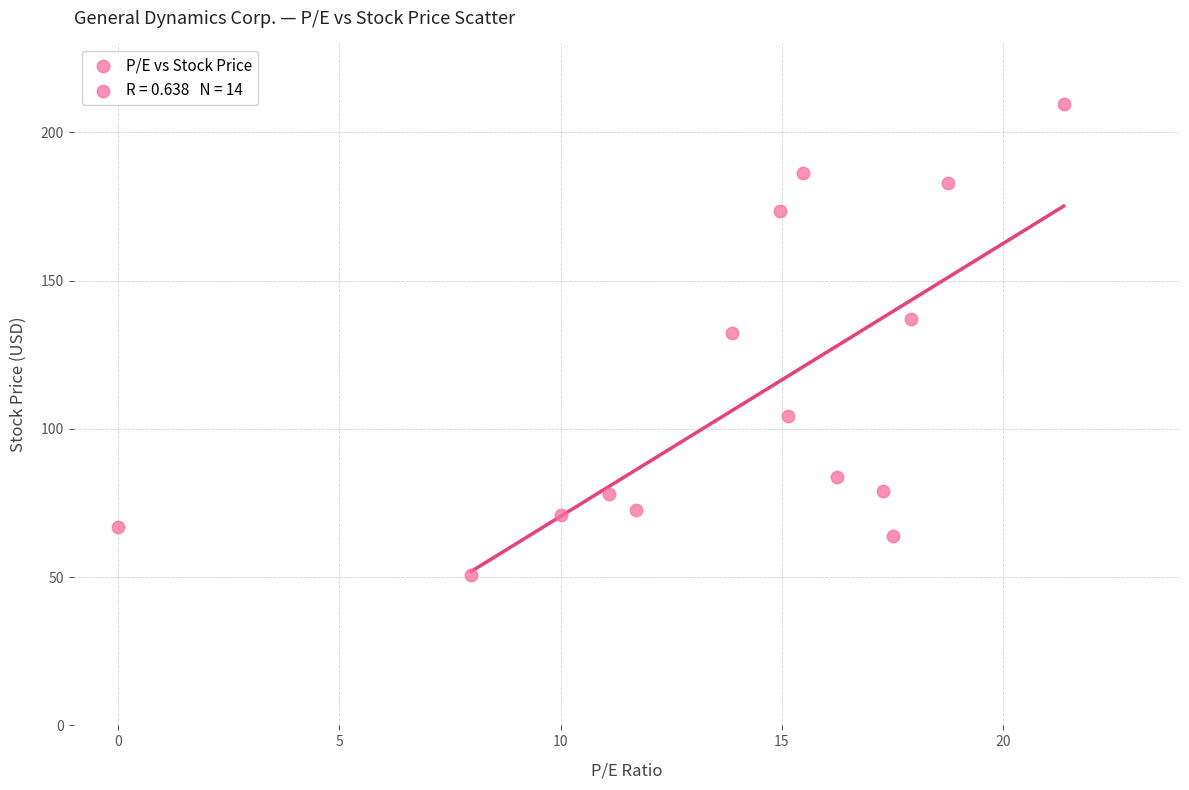

What is the range of Y values (max minus min)?

158.7